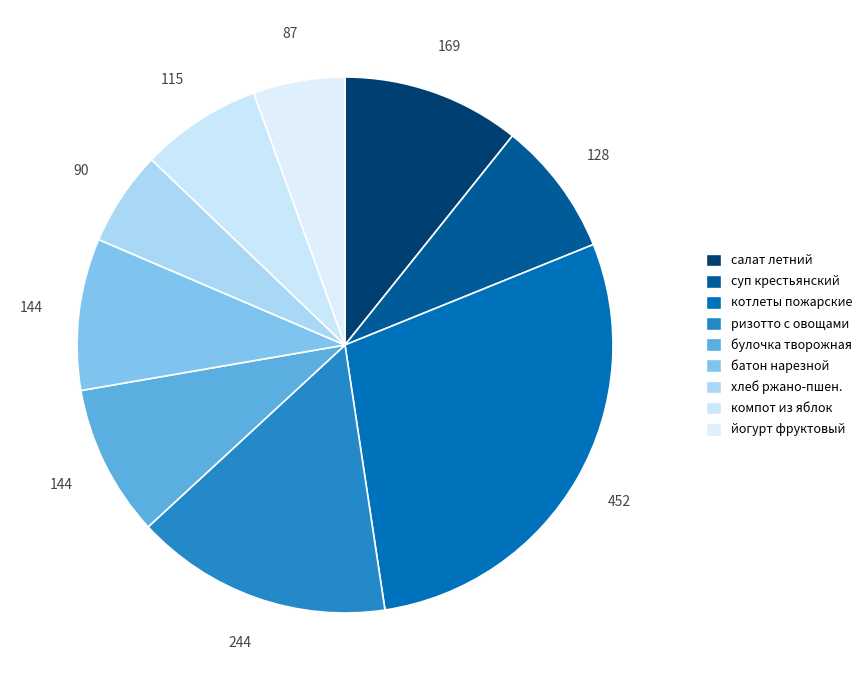

How many segments does this pie chart have?

9